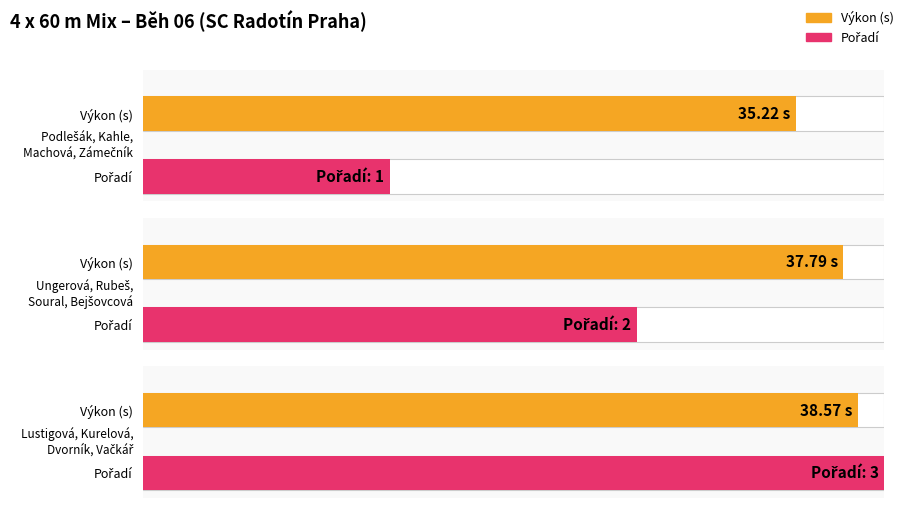

How many categories are shown in the chart?

3